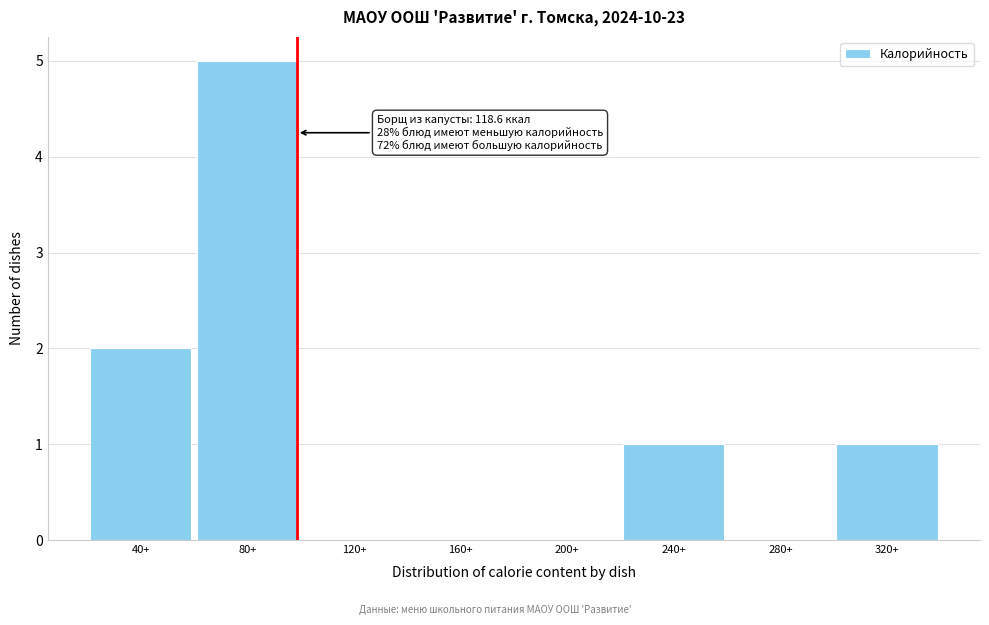

Reading left to right, extract all data points from this chart.

40+=2	80+=5	120+=0	160+=0	200+=0	240+=1	280+=0	320+=1